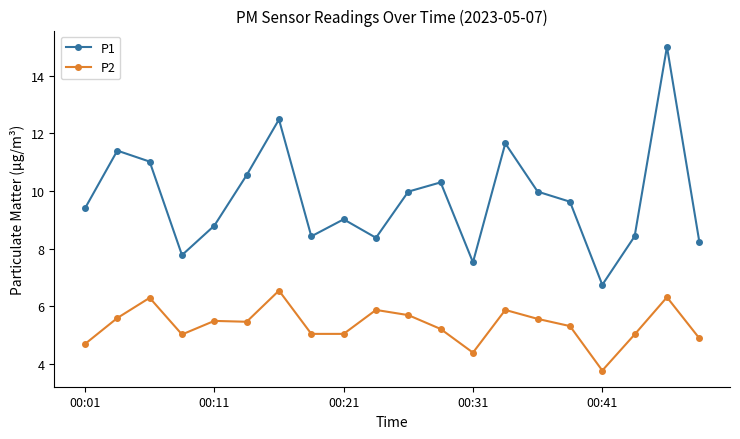

Which series has the largest range (max minus min)?

P1